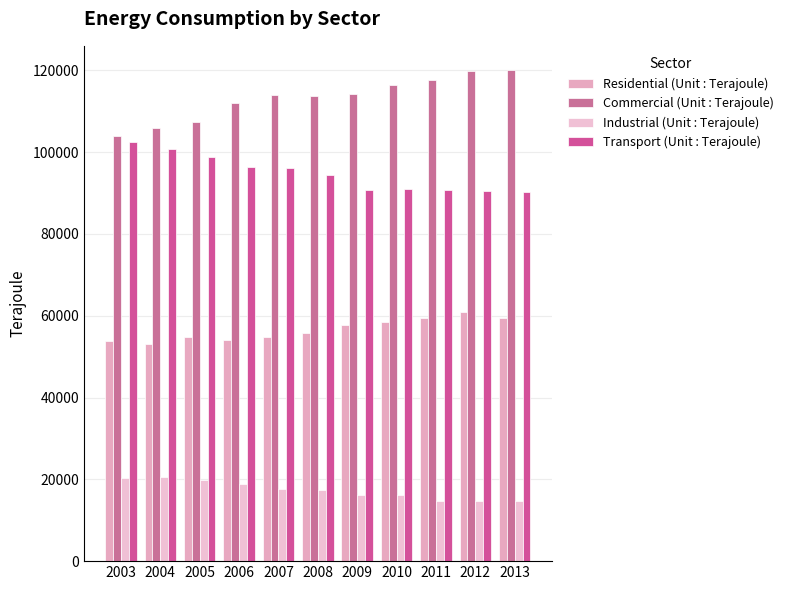

What is the difference between the maximum and second lowest values in the Transport (Unit : Terajoule) series?

12141